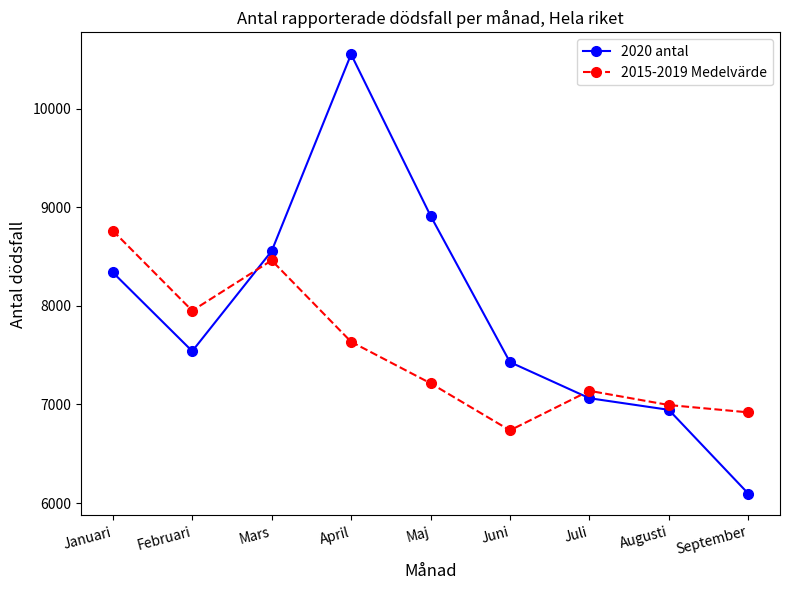

At which category does 2020 antal reach its first local valley?

Februari